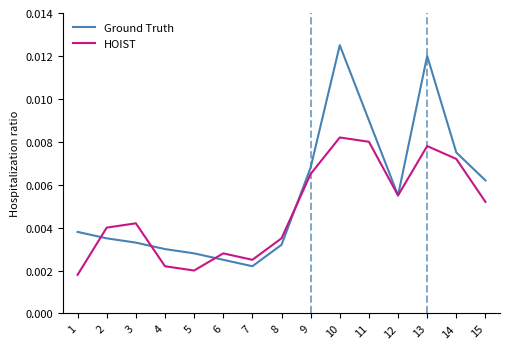

In HOIST, how many points are lower than both neighbors (excluding endpoints)?

3